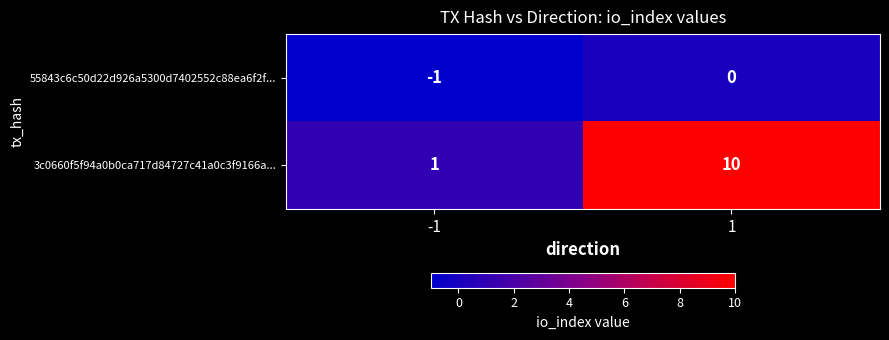

What value does the 3c0660f5f94a0b0ca717d84727c41a0c3f9166a... series have at 1?

10